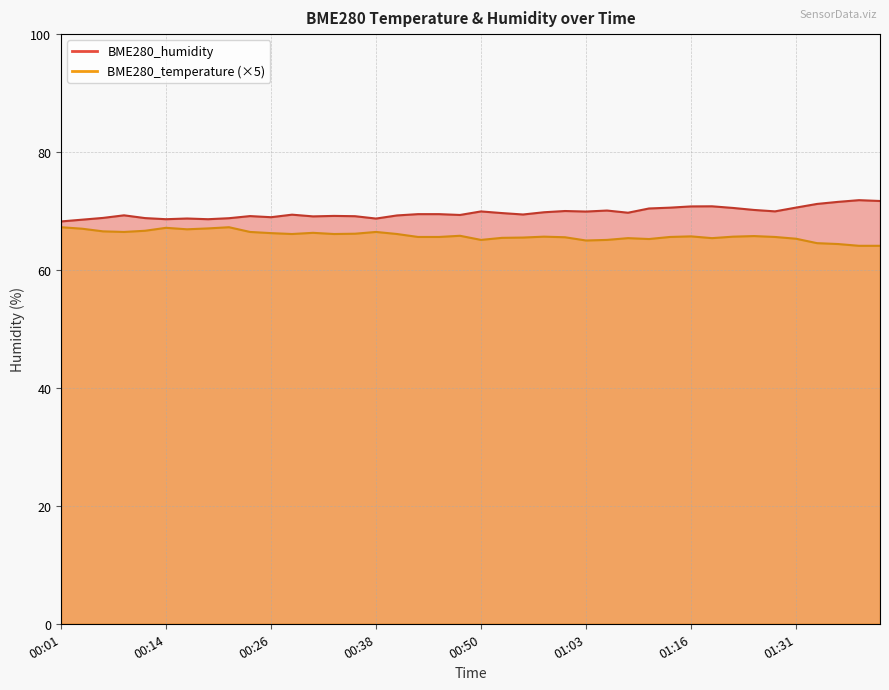

What is the average value of the BME280_temperature series?

65.8